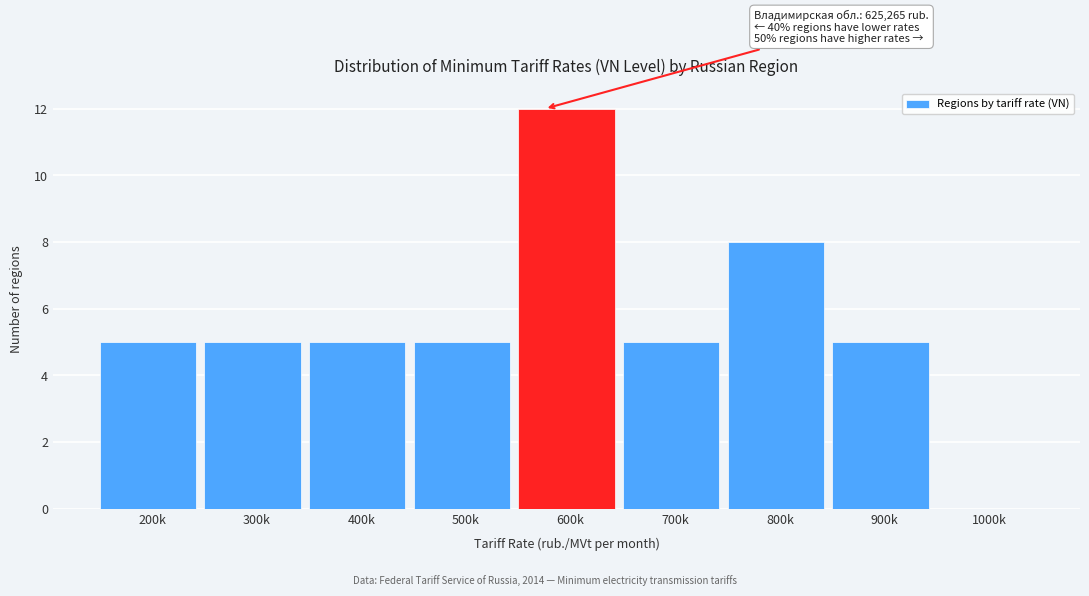

Reading left to right, extract all data points from this chart.

200k=5	300k=5	400k=5	500k=5	600k=12	700k=5	800k=8	900k=5	1000k=0